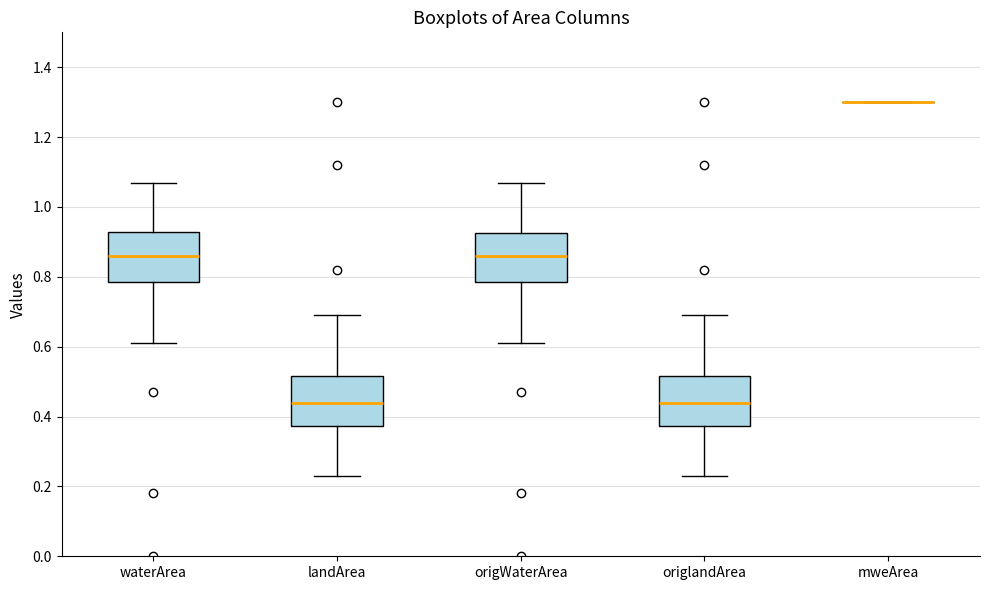

Reading left to right, read every box against the y-axis: the position of its median line, the range the box covers, and the ends of its whiskers. The values are not printed on the chart, so give them approximately, as read against the axis.

waterArea: median 0.86, box 0.78 to 0.92, whiskers 0.62 to 1.08
landArea: median 0.44, box 0.38 to 0.52, whiskers 0.24 to 0.70
origWaterArea: median 0.86, box 0.78 to 0.92, whiskers 0.62 to 1.08
origlandArea: median 0.44, box 0.38 to 0.52, whiskers 0.24 to 0.70
mweArea: box collapsed to a line at 1.30, whiskers 1.30 to 1.30